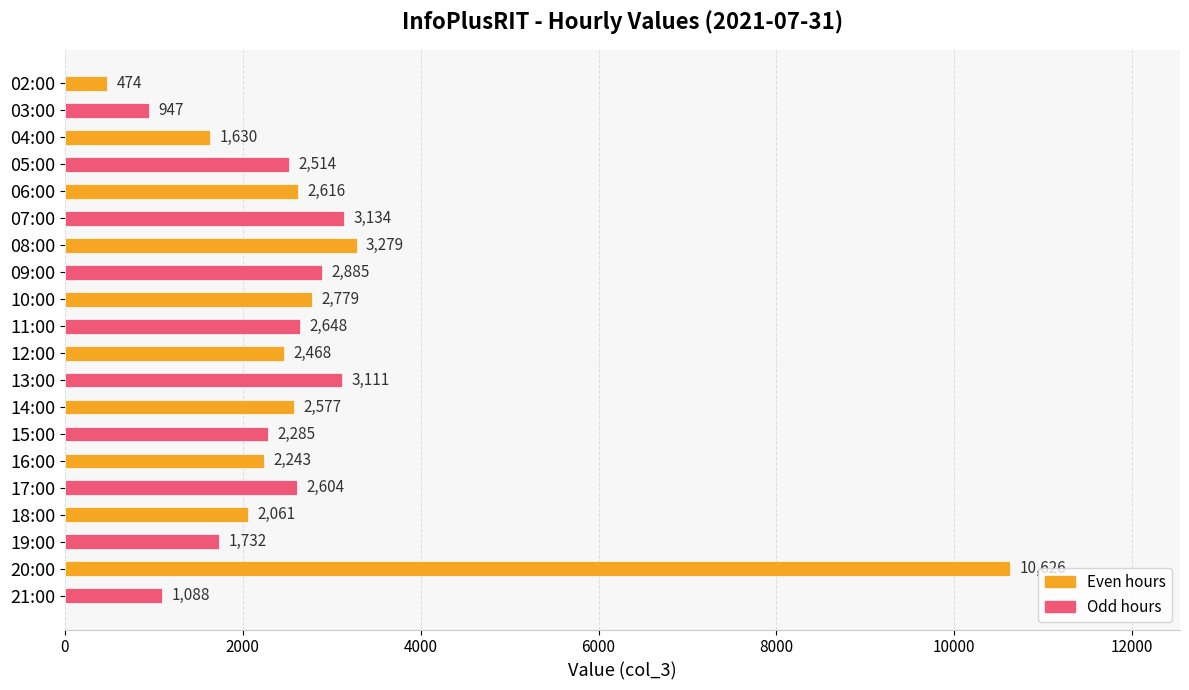

What is the maximum value shown in the chart?

10626